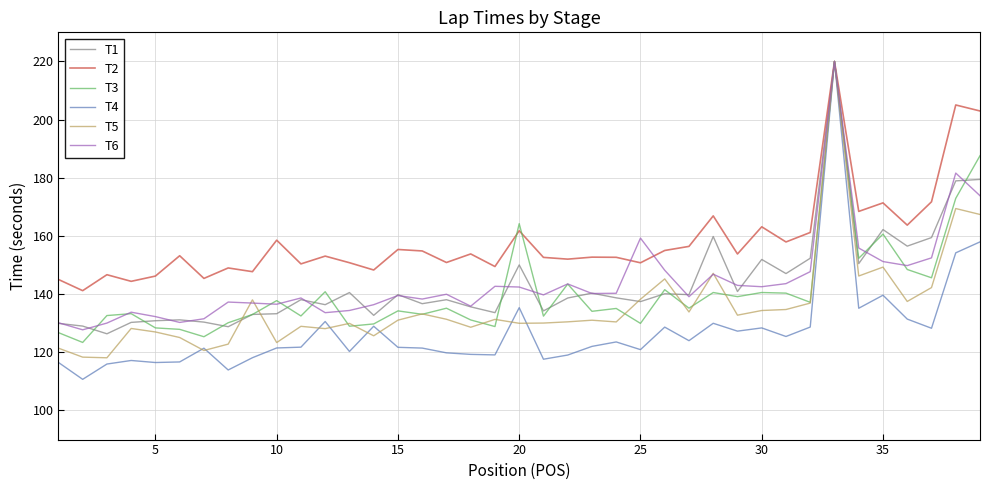

Which series has the largest range (max minus min)?

T4